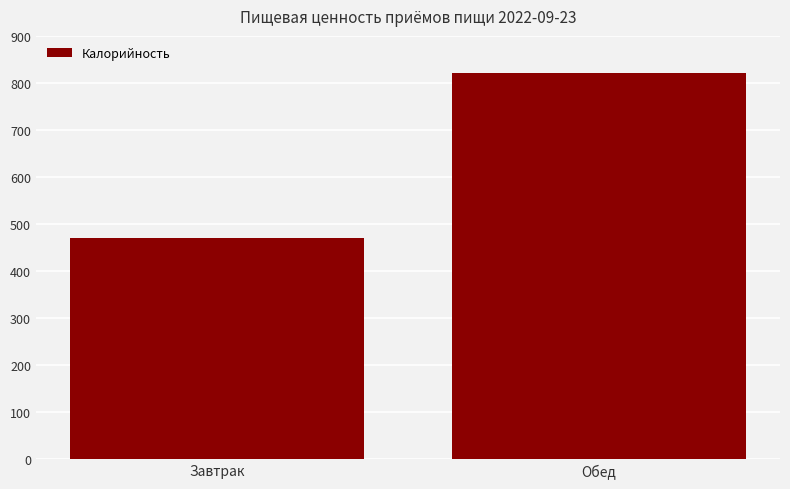

List the labels in order of value, largest first.

Обед, Завтрак